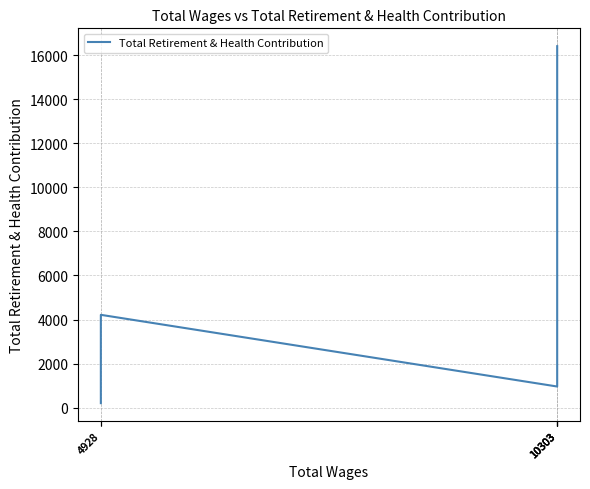

Is this an area chart (filled region under the line)?

No